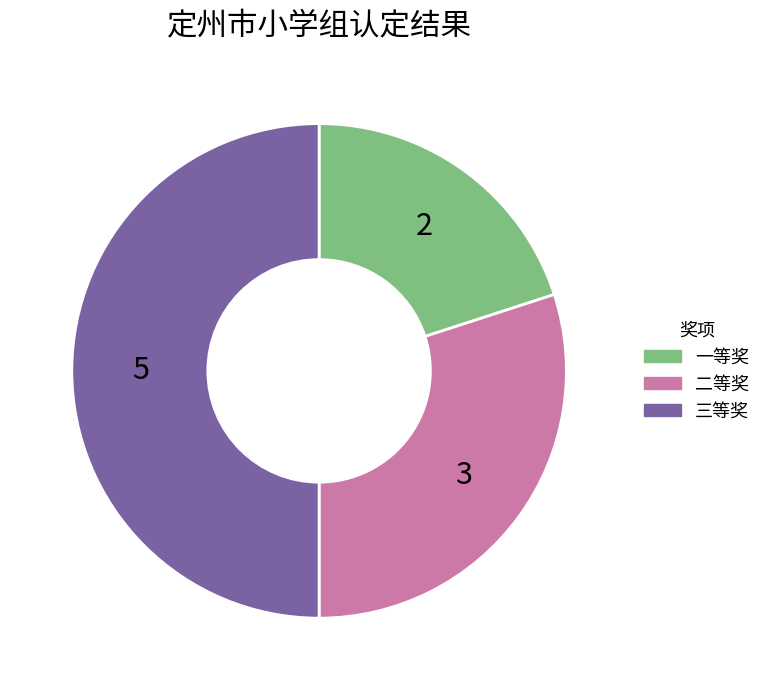

Is 二等奖 the majority of the pie?

No